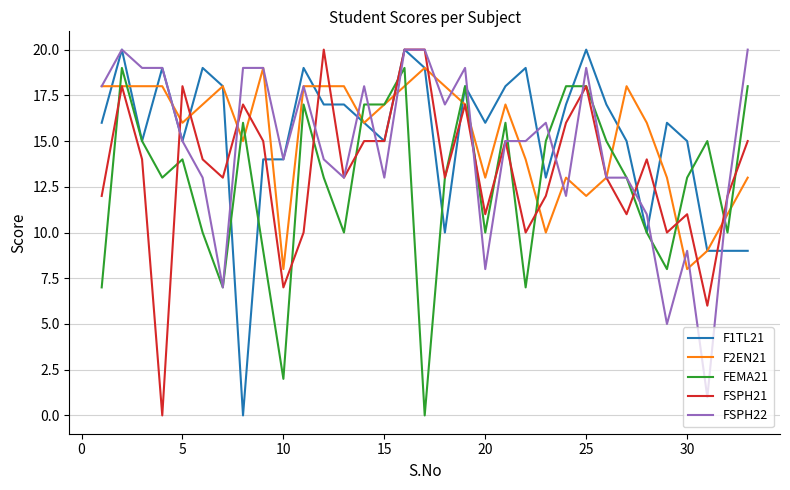

What is the maximum value for FEMA21?

19